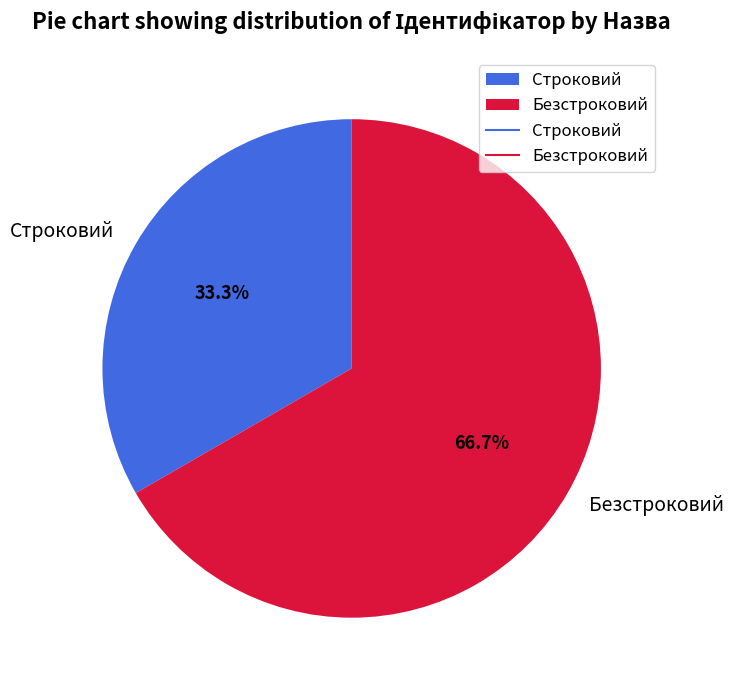

To the nearest percent, what is the combined percentage of Строковий and Безстроковий?

100%